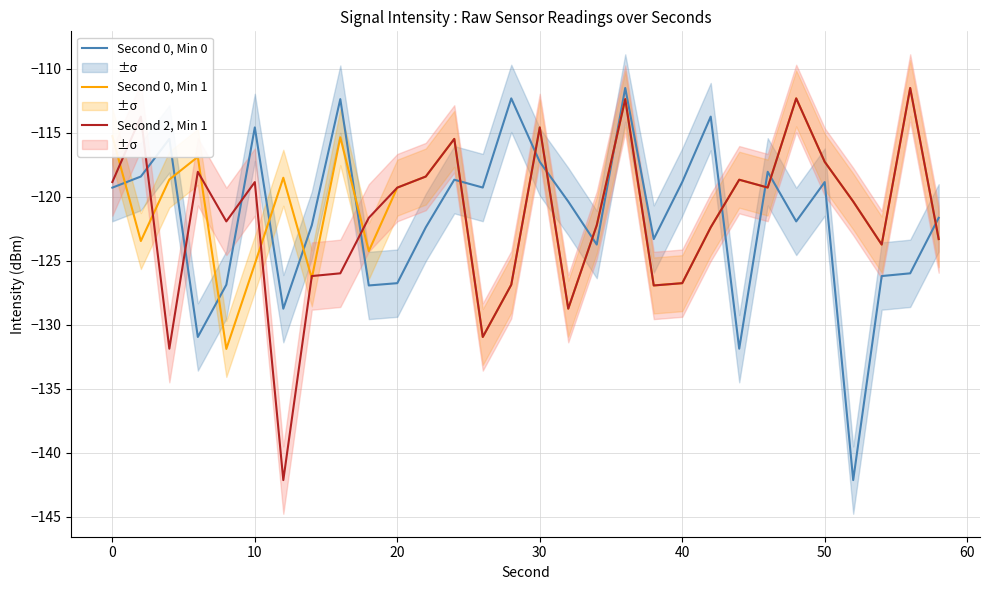

Which series ends up on top after the final intersection of Second 0, Min 0 and Second 2, Min 1?

Second 0, Min 0